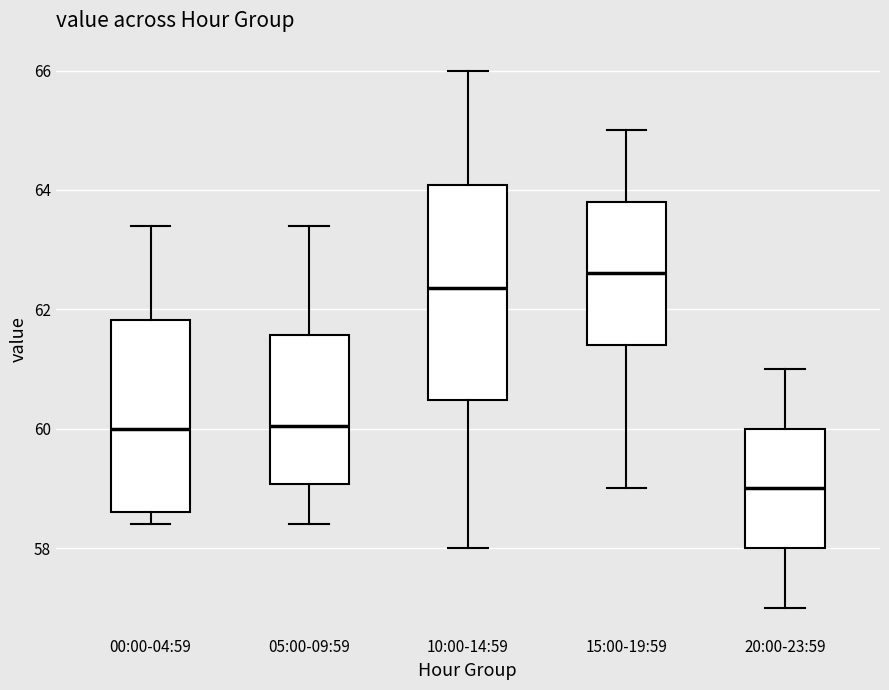

Reading left to right, read every box against the y-axis: the position of its median line, the range the box covers, and the ends of its whiskers. The values are not printed on the chart, so give them approximately, as read against the axis.

00:00-04:59: median 60.0, box 58.6 to 61.8, whiskers 58.4 to 63.4
05:00-09:59: median 60.0, box 59.0 to 61.6, whiskers 58.4 to 63.4
10:00-14:59: median 62.4, box 60.4 to 64.0, whiskers 58.0 to 66.0
15:00-19:59: median 62.6, box 61.4 to 63.8, whiskers 59.0 to 65.0
20:00-23:59: median 59.0, box 58.0 to 60.0, whiskers 57.0 to 61.0